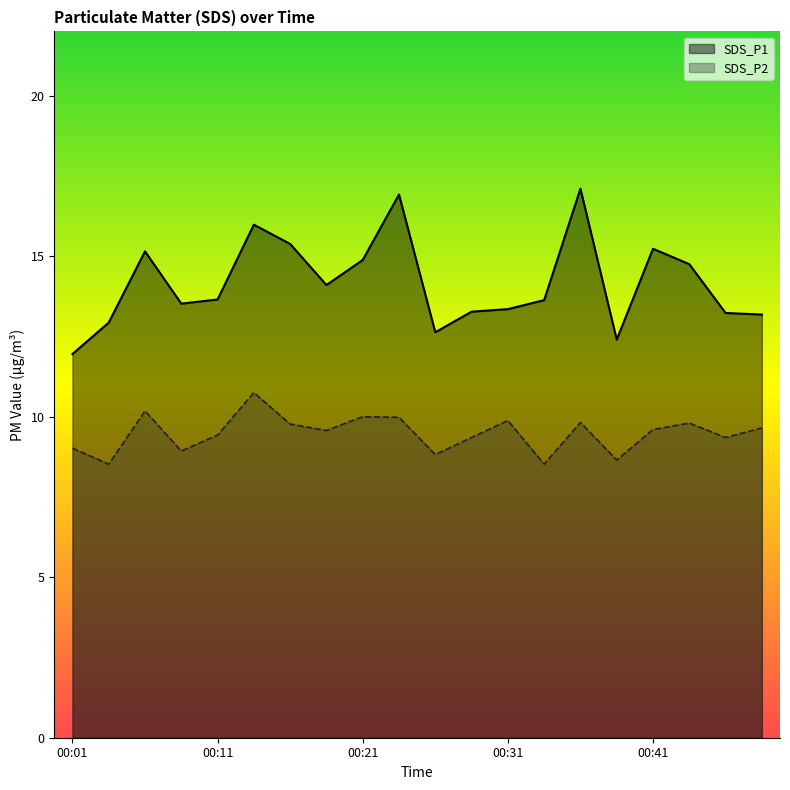

At which category is the sum across all series the highest?

00:36